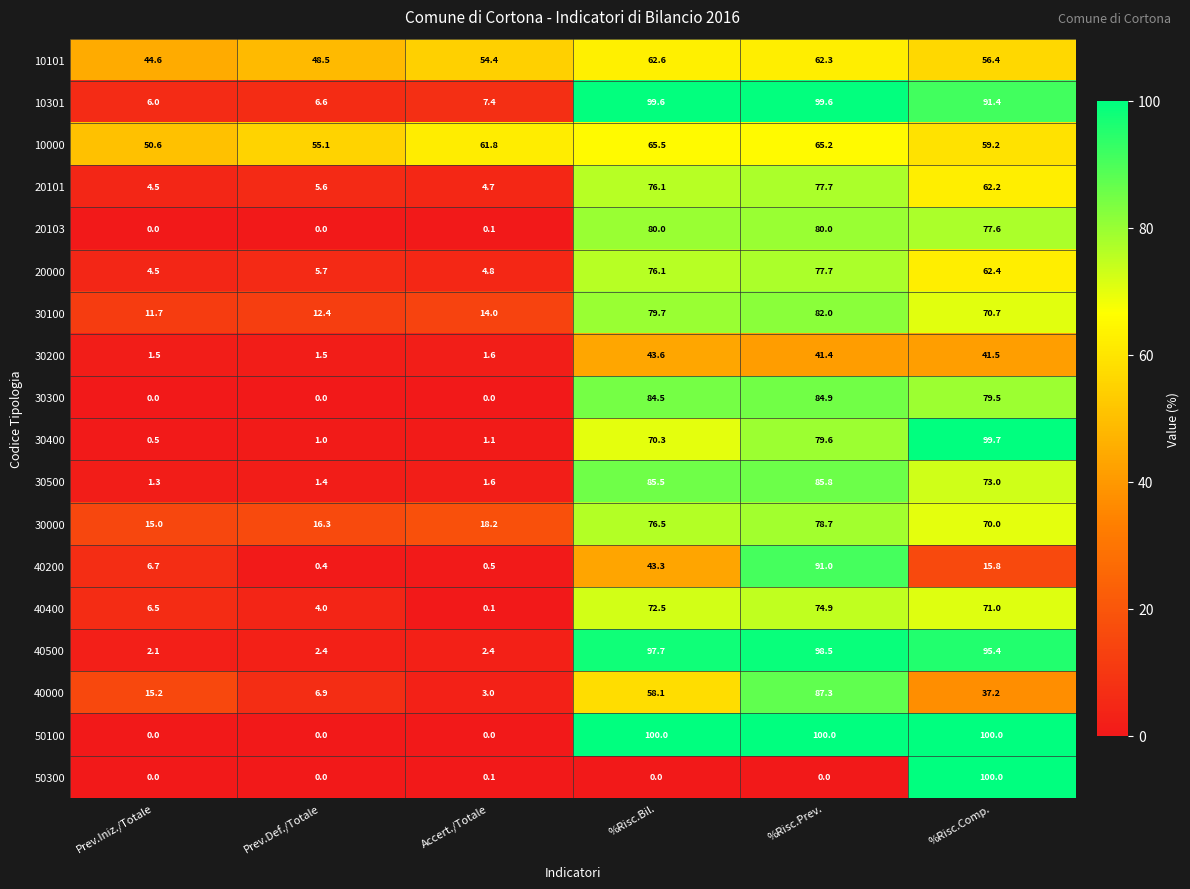

At which category is the sum across all series the highest?

%Risc.Prev.